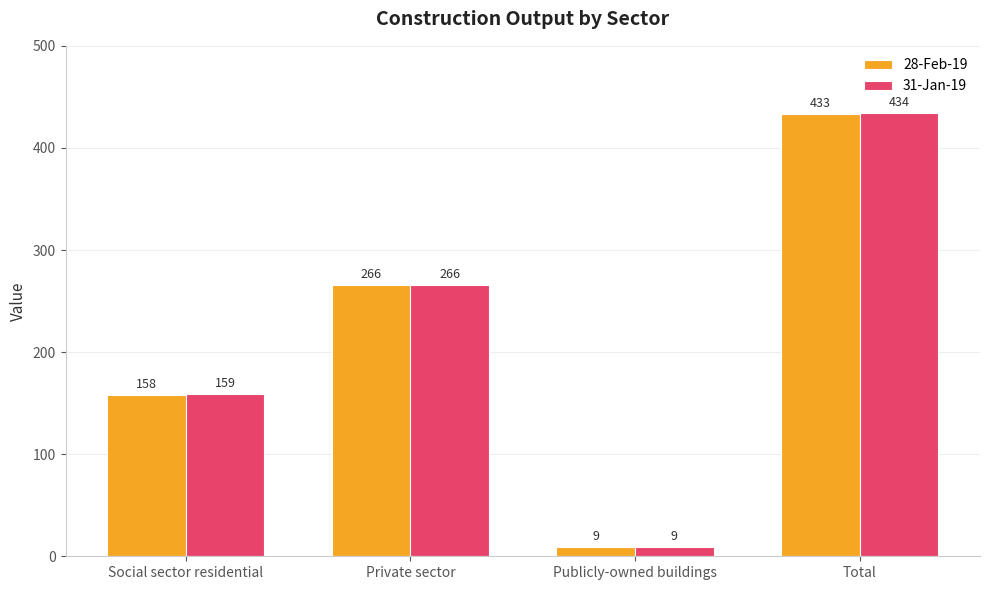

Between Publicly-owned buildings and Total, which series saw the biggest shift?

31-Jan-19